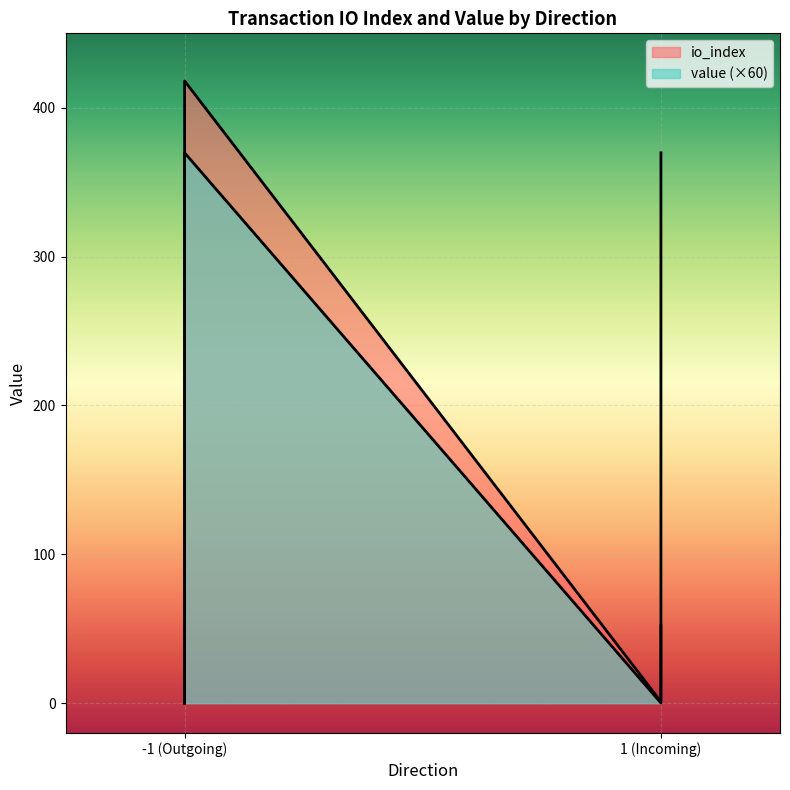

Where is the first local minimum?

1 (Incoming)